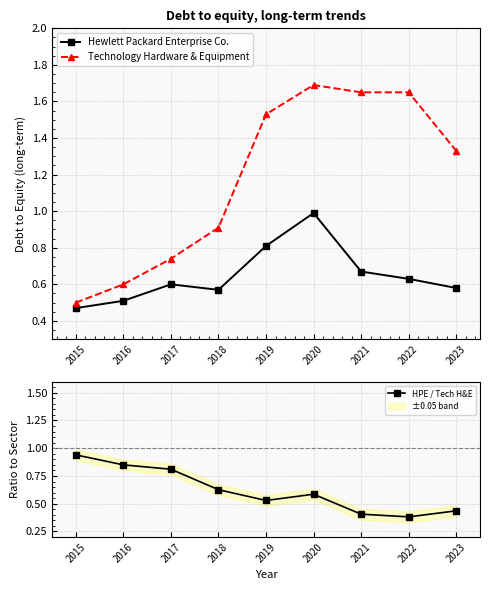

In HPE / Tech H&E, how many points are lower than both neighbors (excluding endpoints)?

2